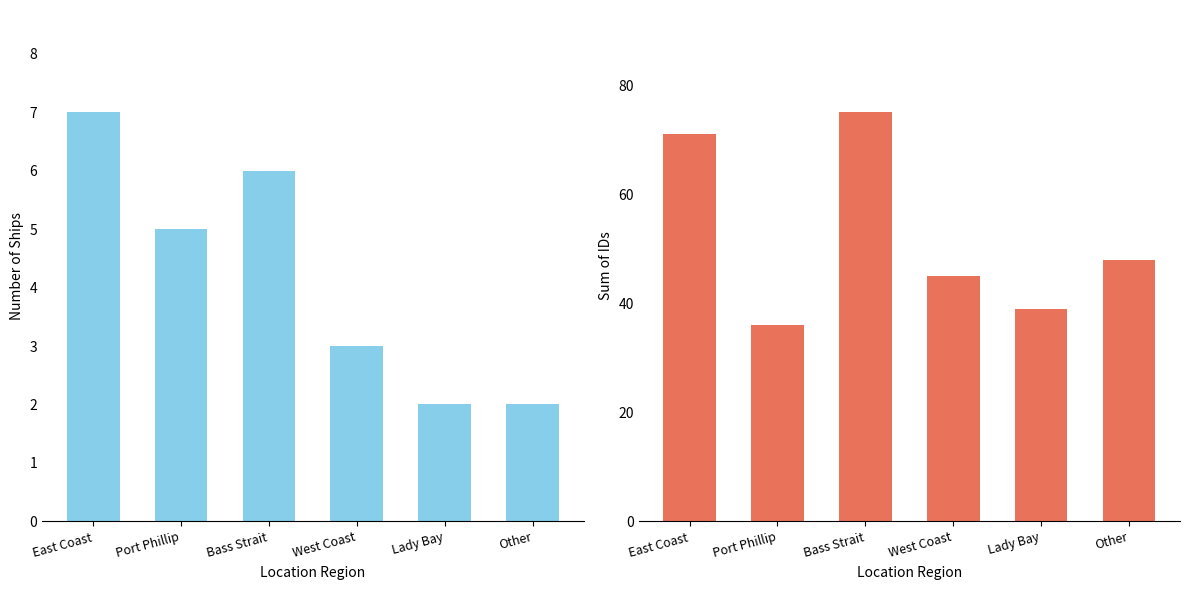

The Sum of IDs series shows 49 at Bass Strait. True or false?

False